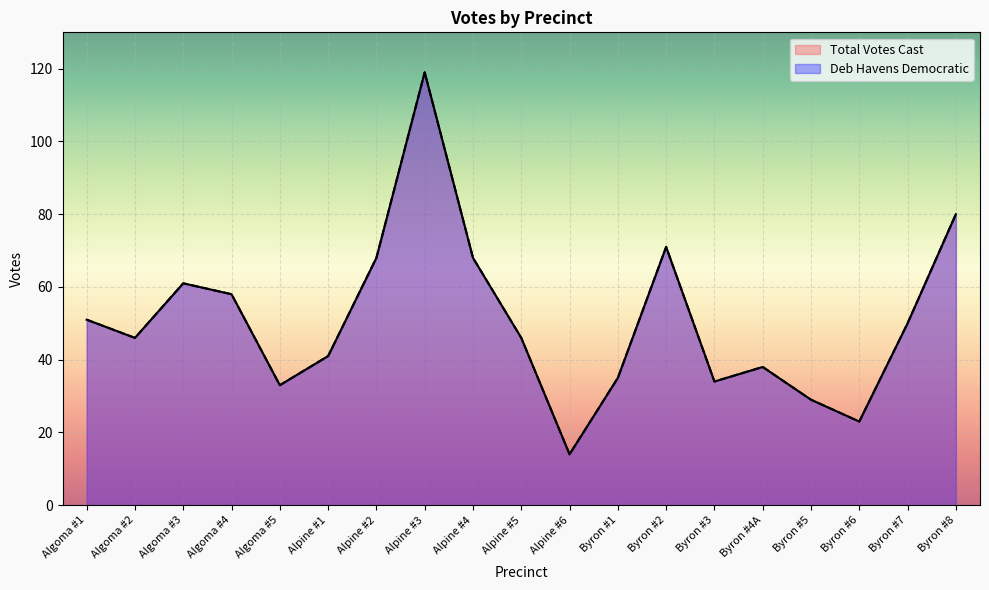

What is the average value of the Total Votes Cast series?

51